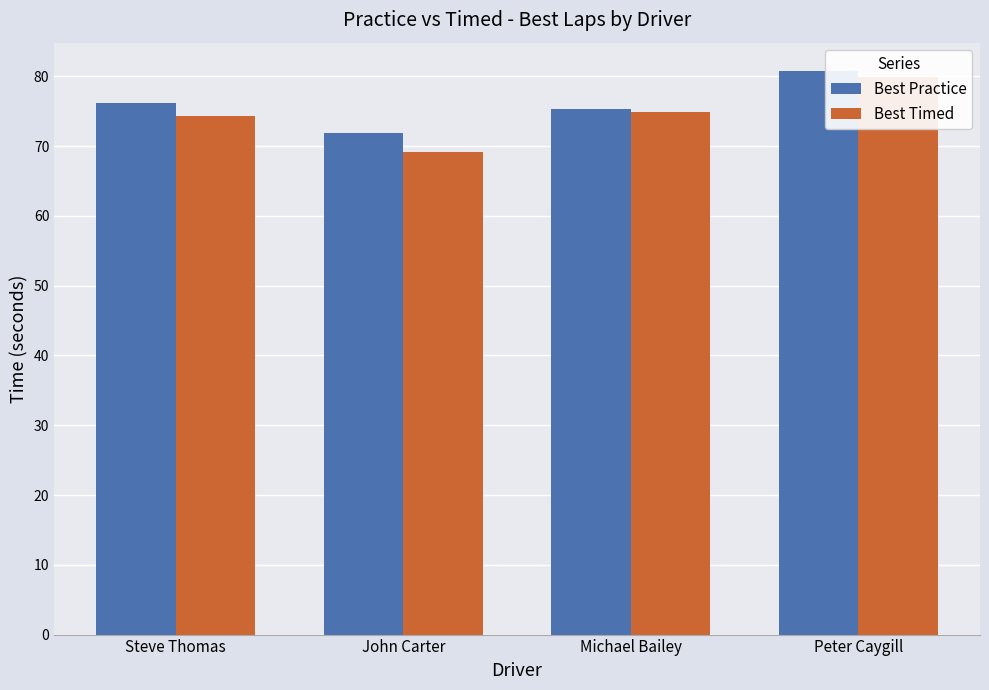

The value of Best Timed at Steve Thomas is 74.3. True or false?

True